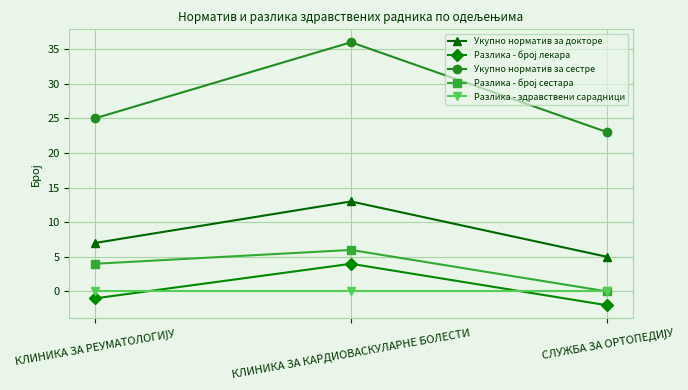

Which series has the largest total across all categories?

Укупно норматив за сестре